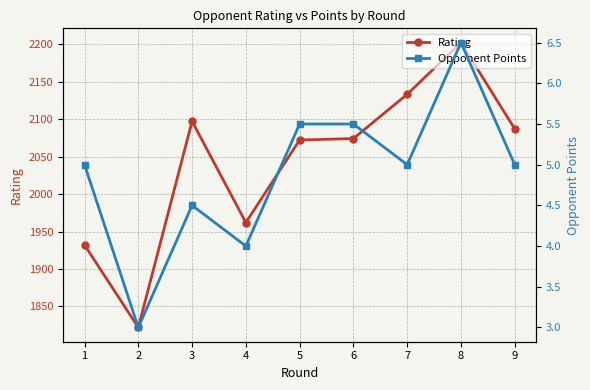

How many data points in Opponent Points are above 5?

3